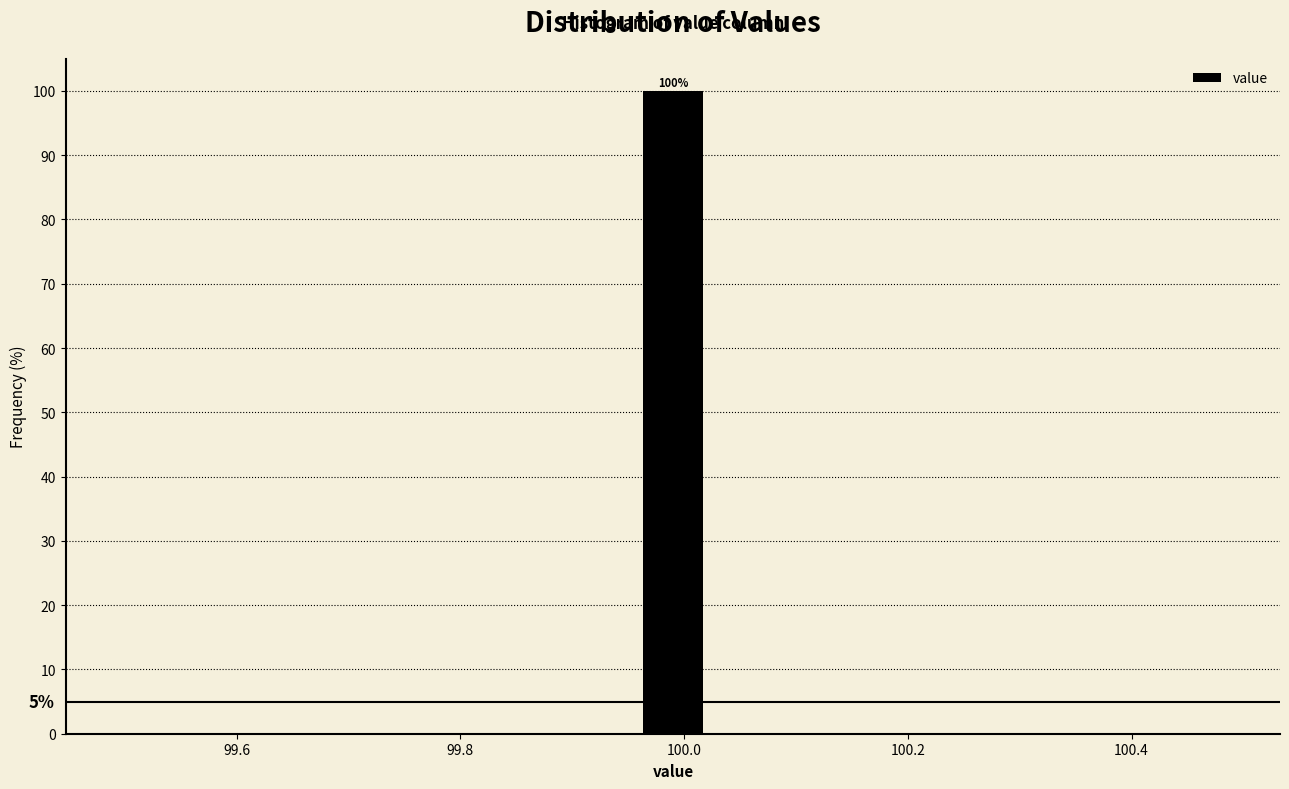

Around what value on the x-axis is the tallest bar? Give the approximate position of its centre, as read against the axis.

100.00